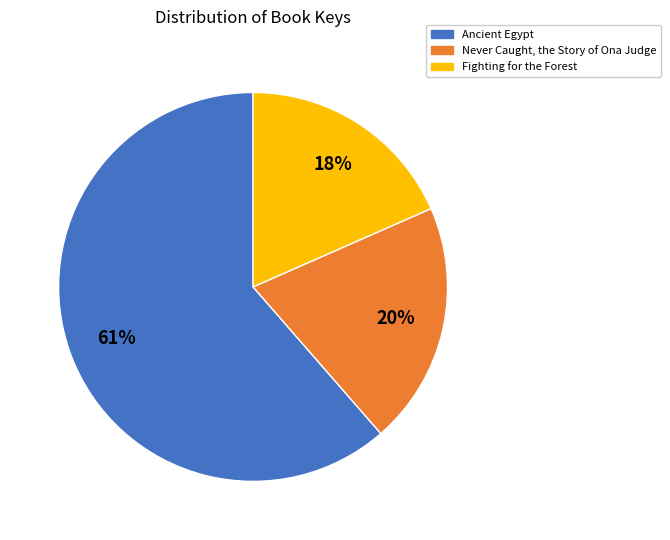

How many slices are in this pie chart?

3